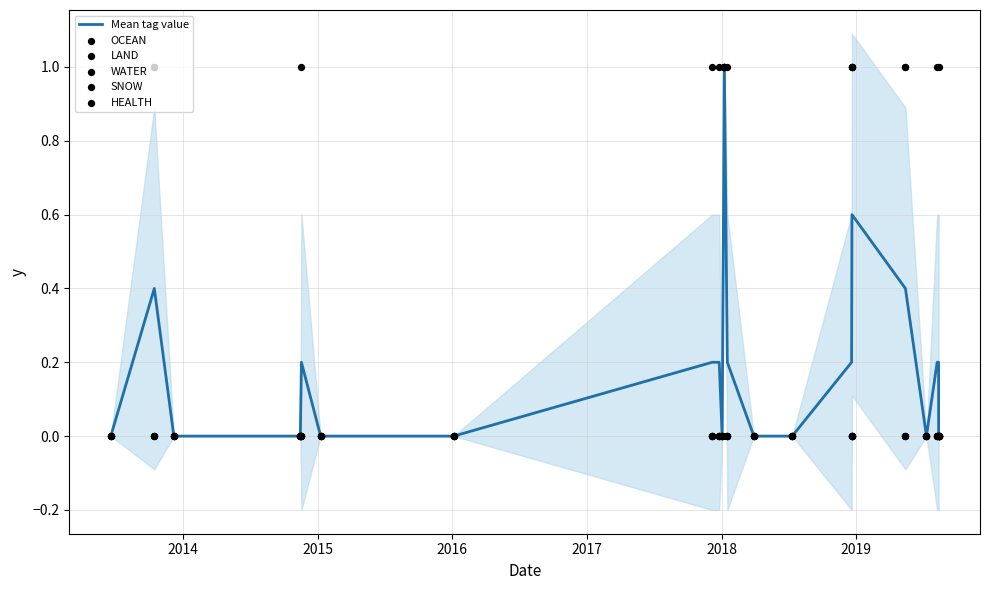

At how many categories does at least one series exceed 0?

11